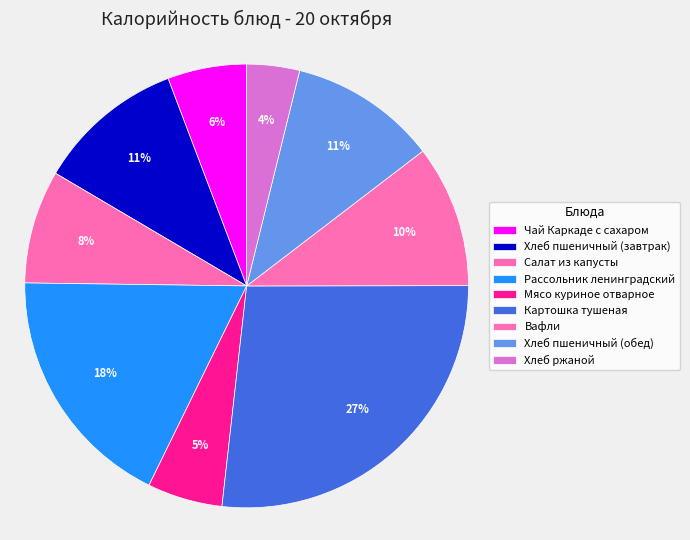

Is there any slice that represents more than half of the pie?

No